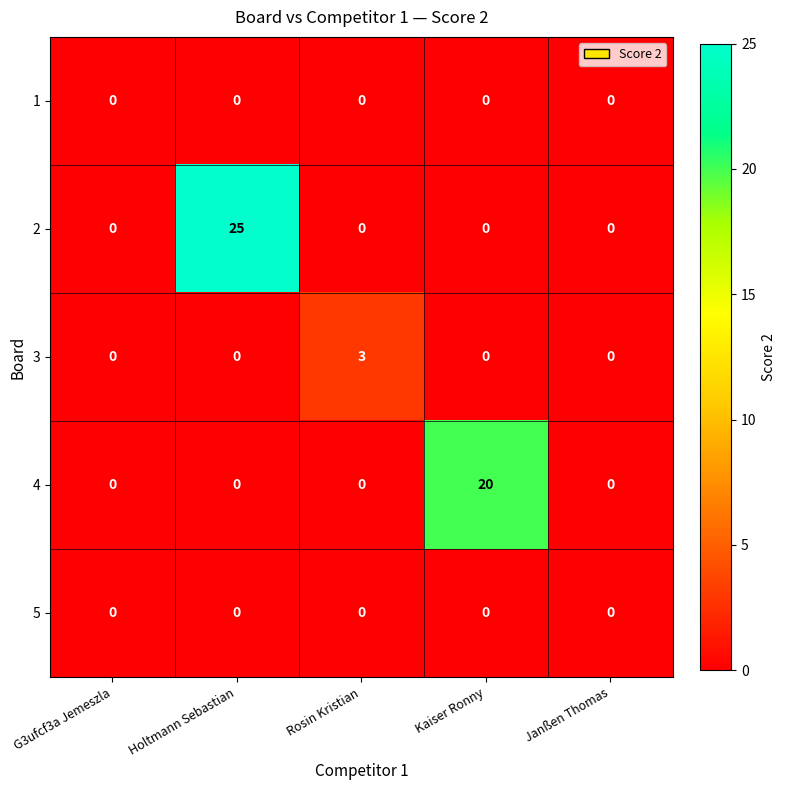

What is the difference between the 2 values at Holtmann Sebastian and Kaiser Ronny?

25